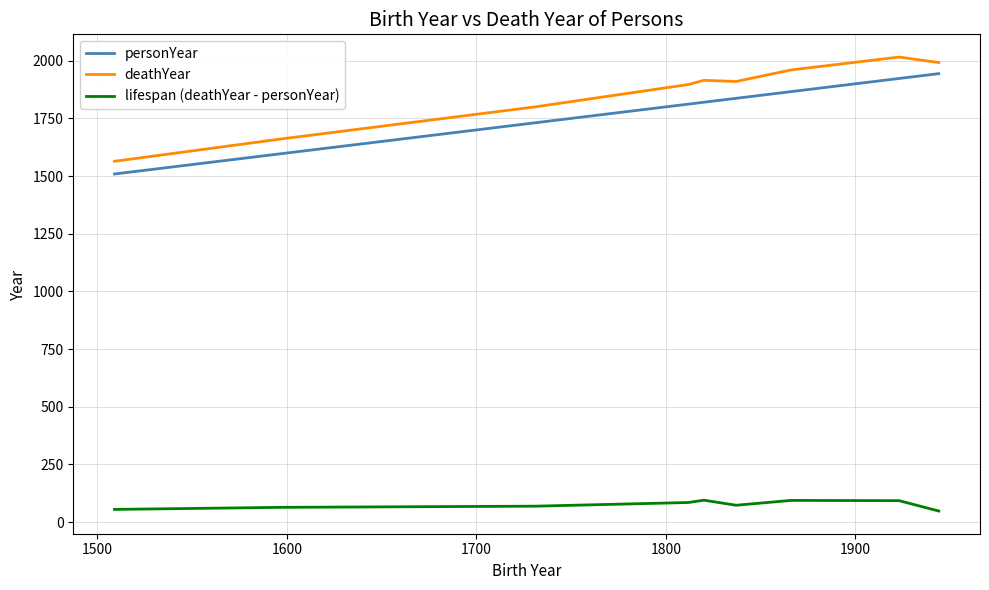

True or false: personYear and lifespan (deathYear - personYear) cross at least once.

False